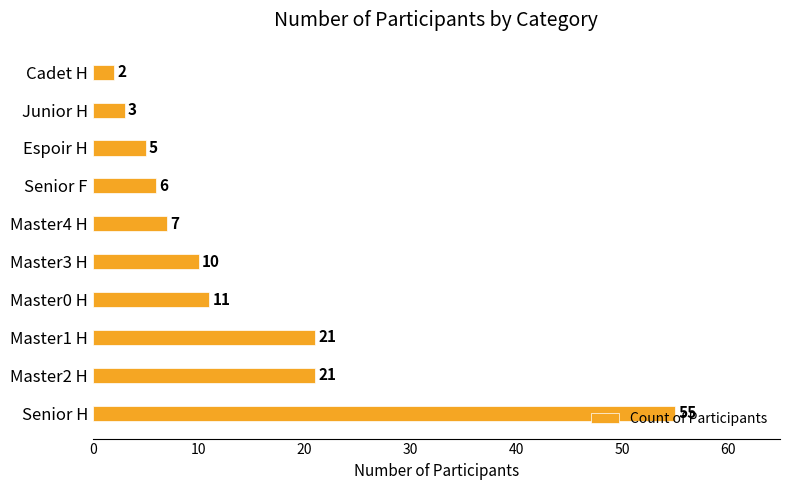

What is the minimum value shown in the chart?

2